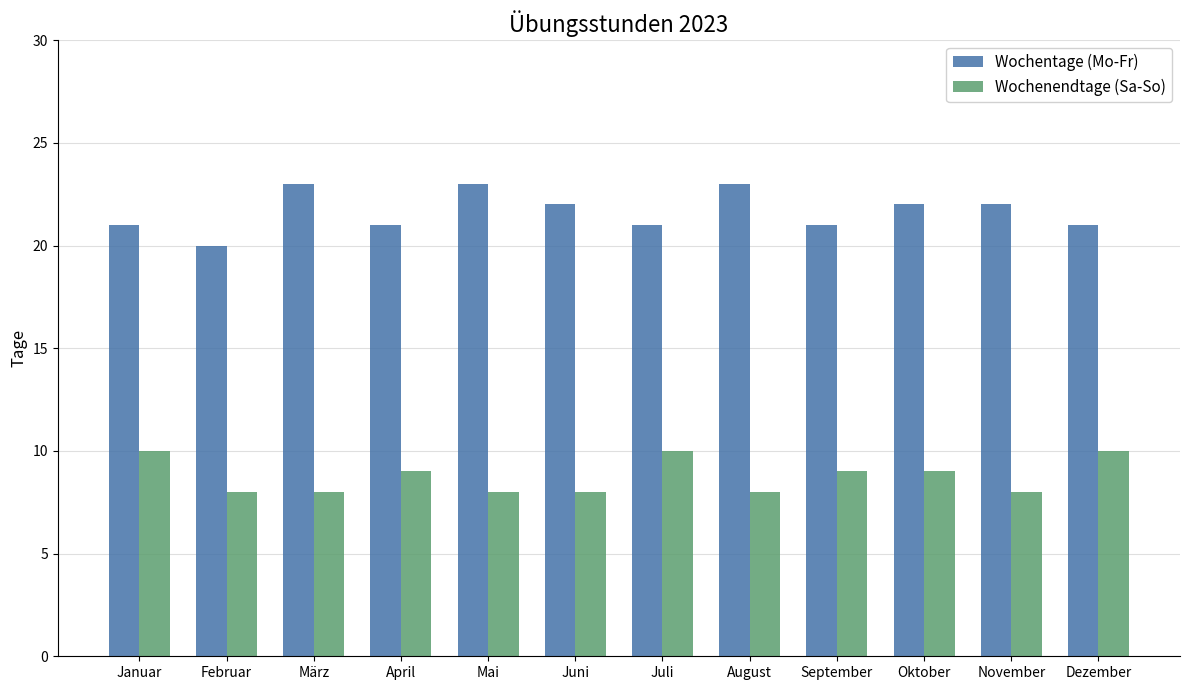

Which series has the largest total across all categories?

Wochentage (Mo-Fr)